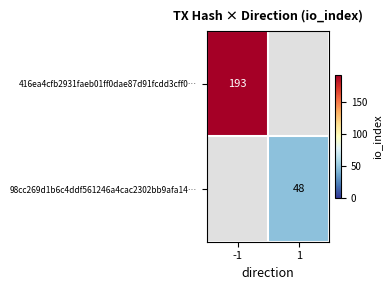

True or false: 416ea4cfb2931faeb01ff0dae87d91fcdd3cff0… has a value of 193 at -1.

True